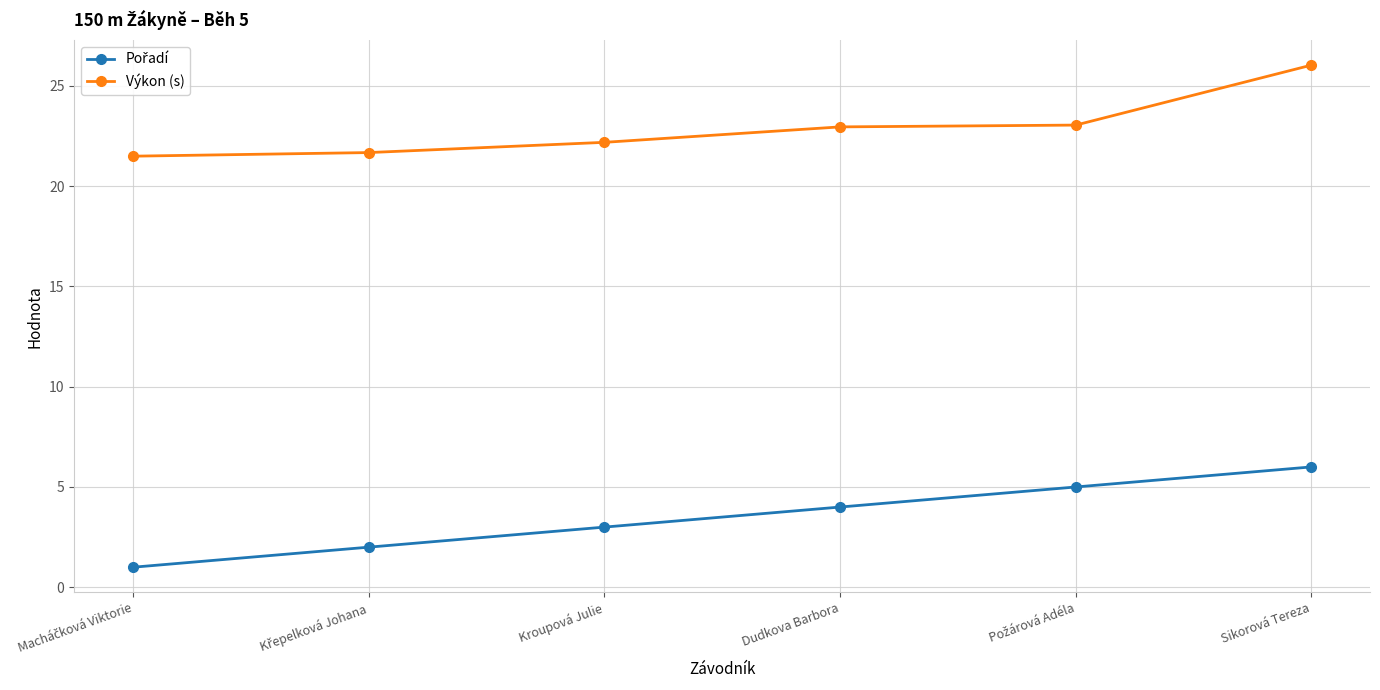

What is the greatest value displayed?

26.0